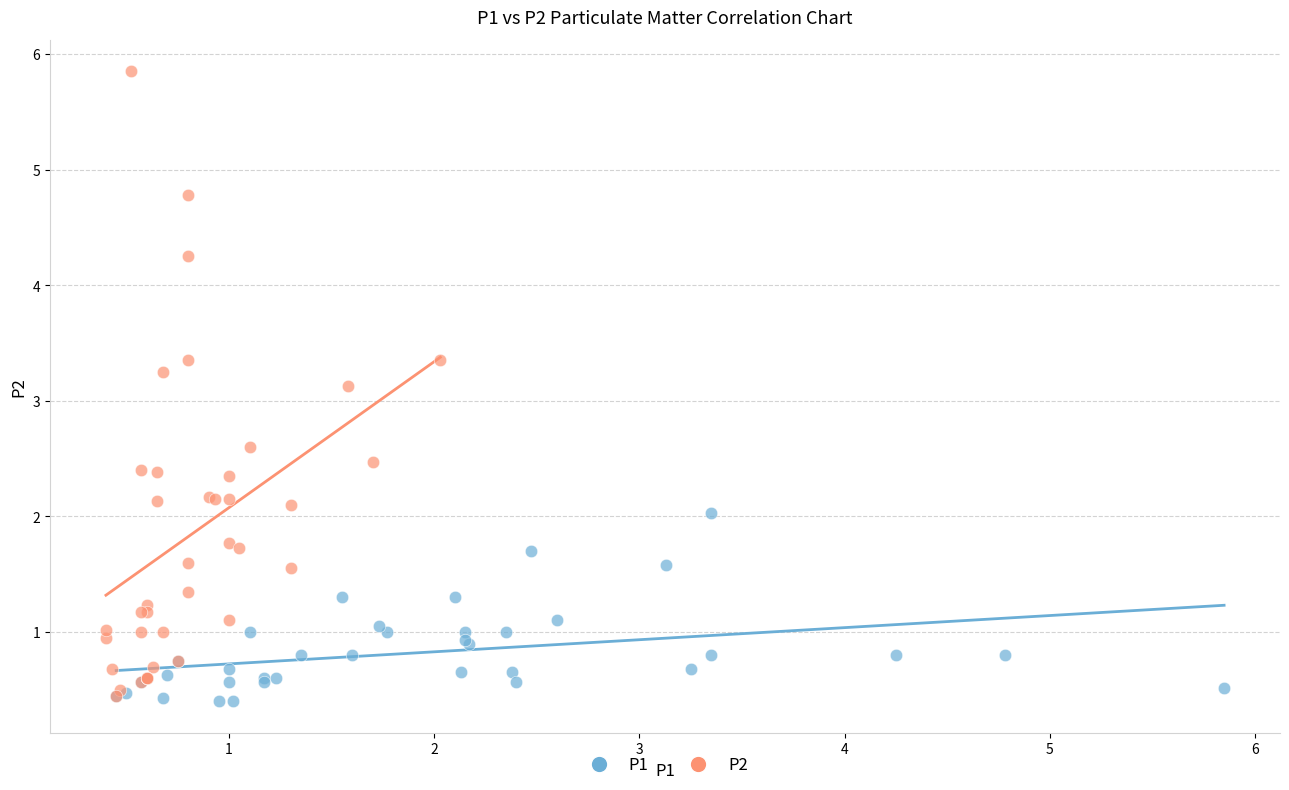

Which series has the widest spread of Y values?

P2